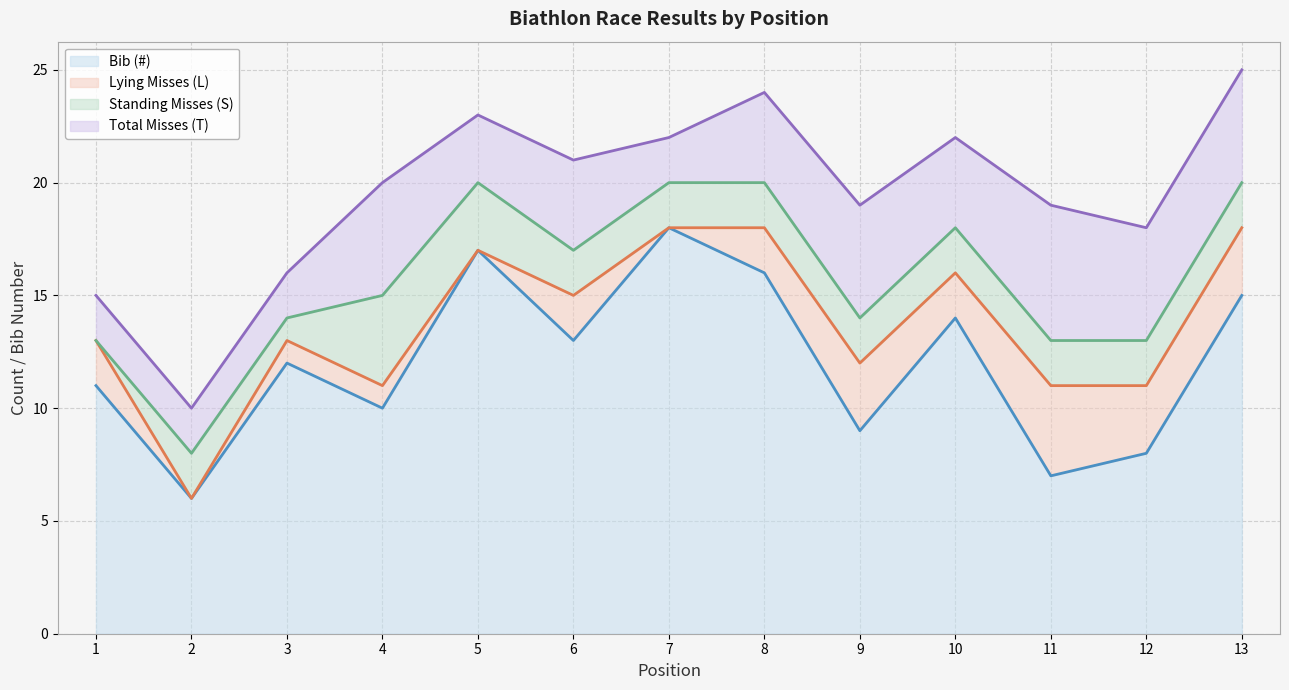

The value of Standing Misses (S) at 2 is 2. True or false?

True